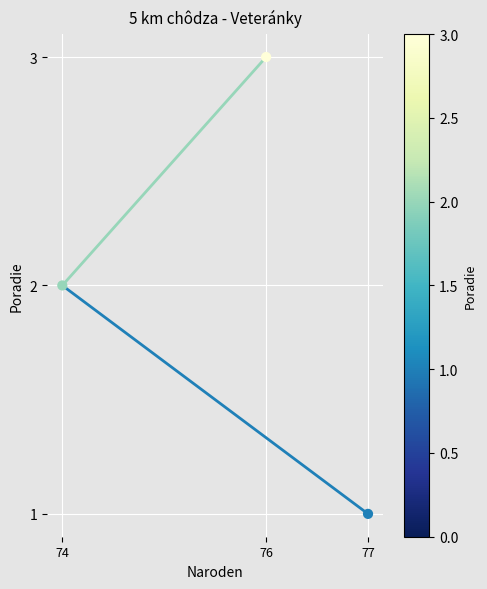

What is the range of X values (max minus min)?

3